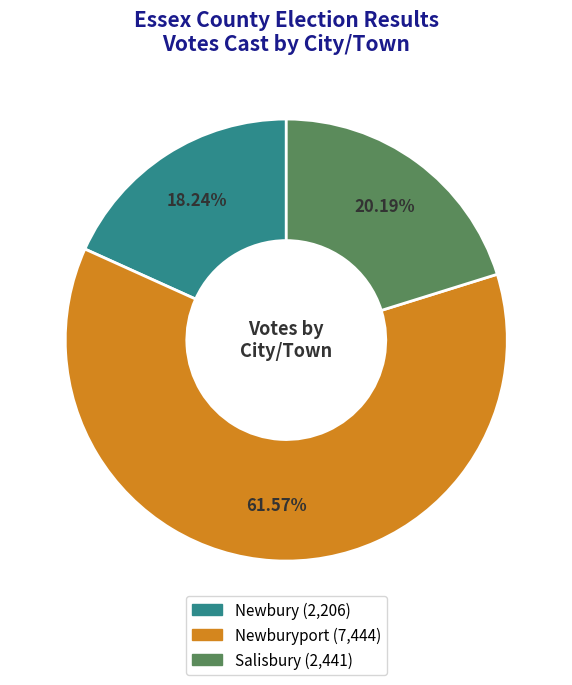

Is there a majority slice in this chart?

Yes